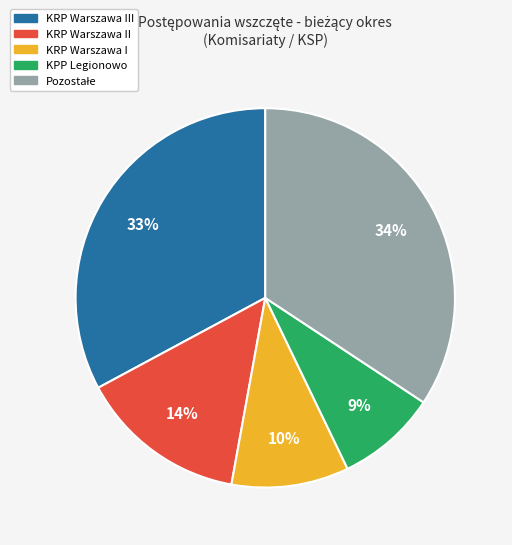

Does any single category account for the majority?

No